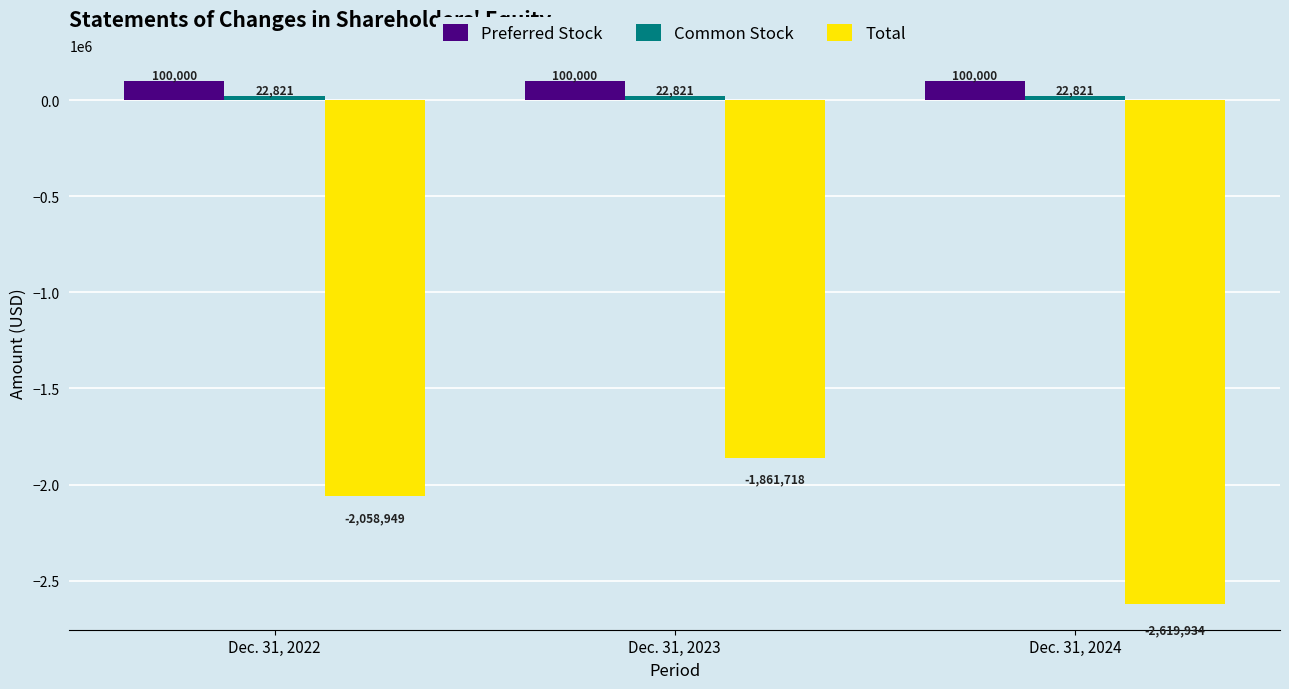

Which series has the widest spread of values?

Total